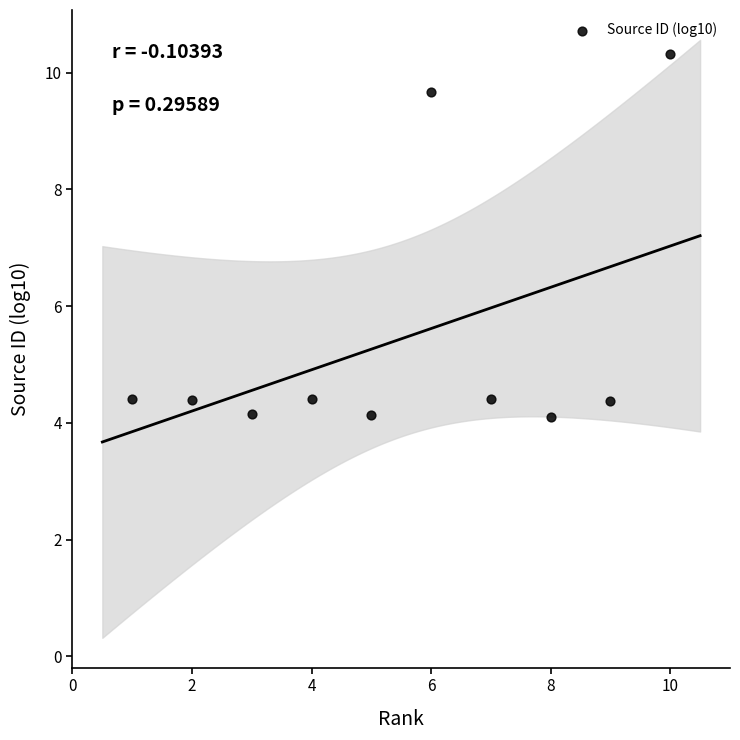

What is the average X value?

5.5